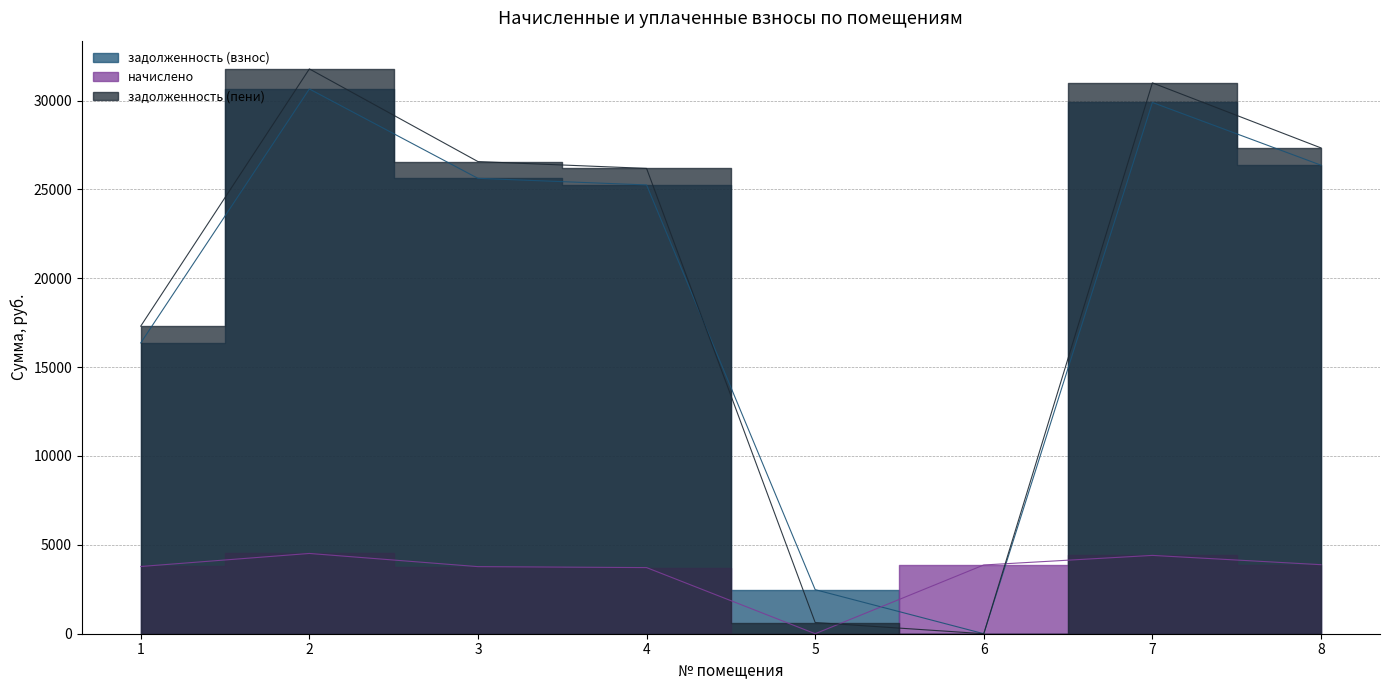

List the series in order of their peak value, lowest first.

начислено, задолженность (взнос), задолженность (пени)